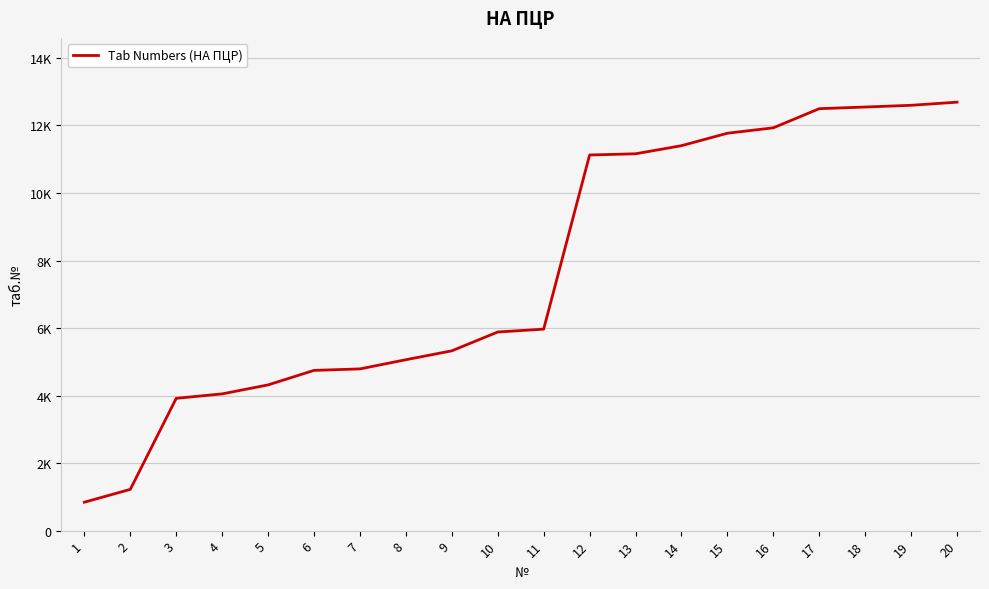

Does the chart display data point markers on the line(s)?

No